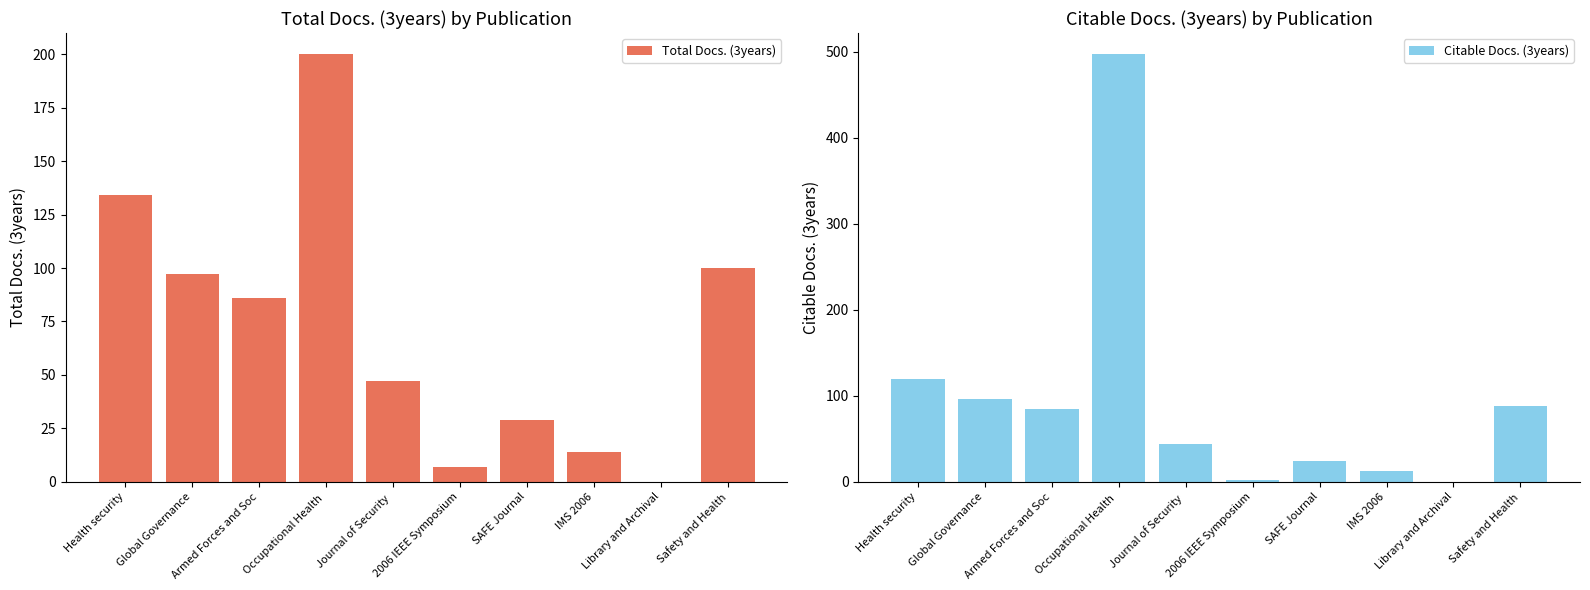

What is the greatest value displayed?

497